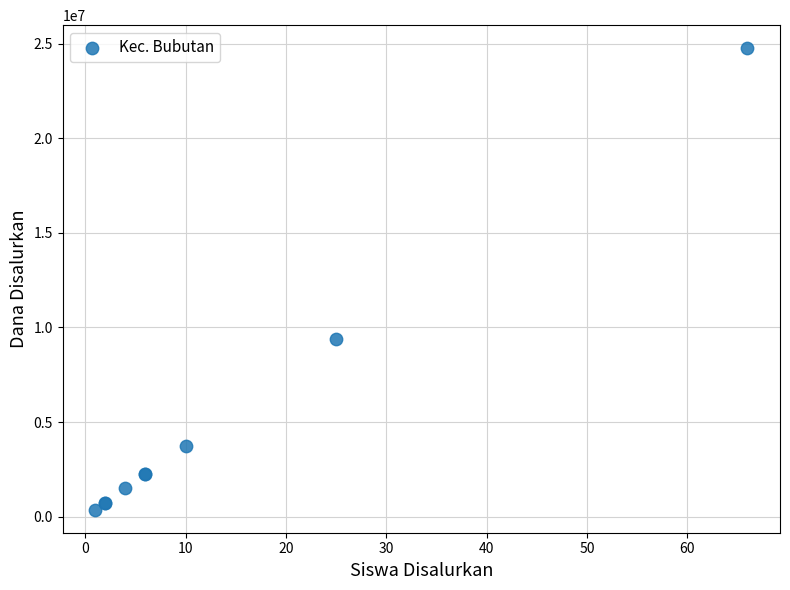

What Y value in the scatter plot is closest to 12562500?

9375000